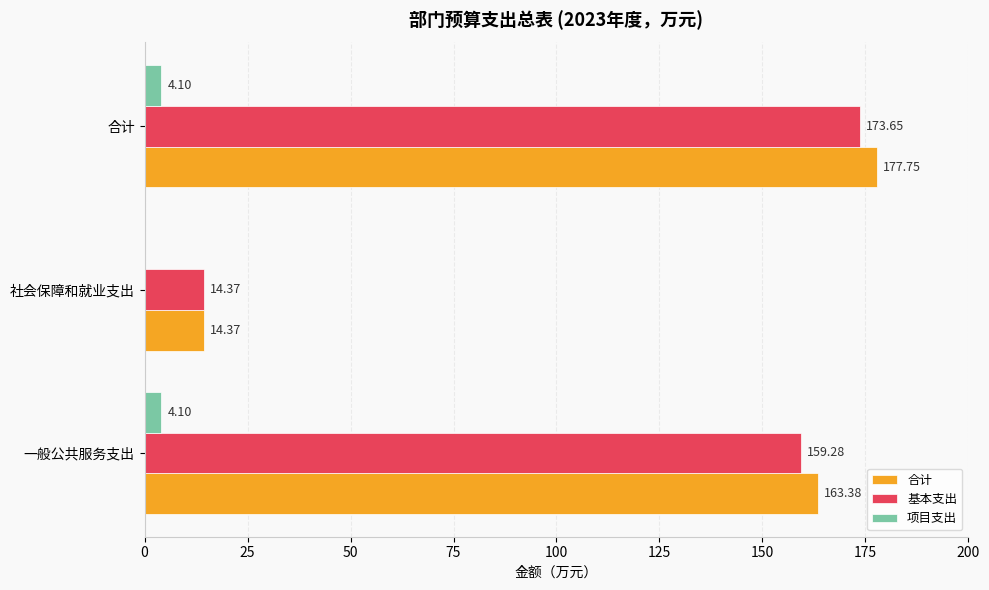

Which series changed the most between 一般公共服务支出 and 社会保障和就业支出?

合计